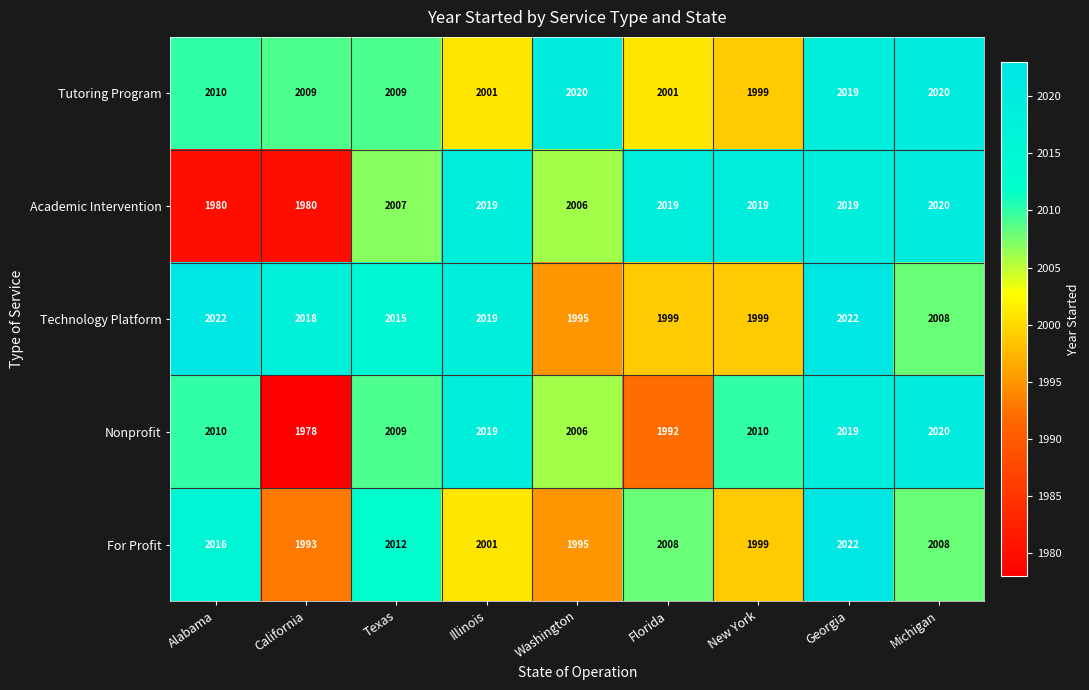

What is the average value of the Technology Platform series?

2011